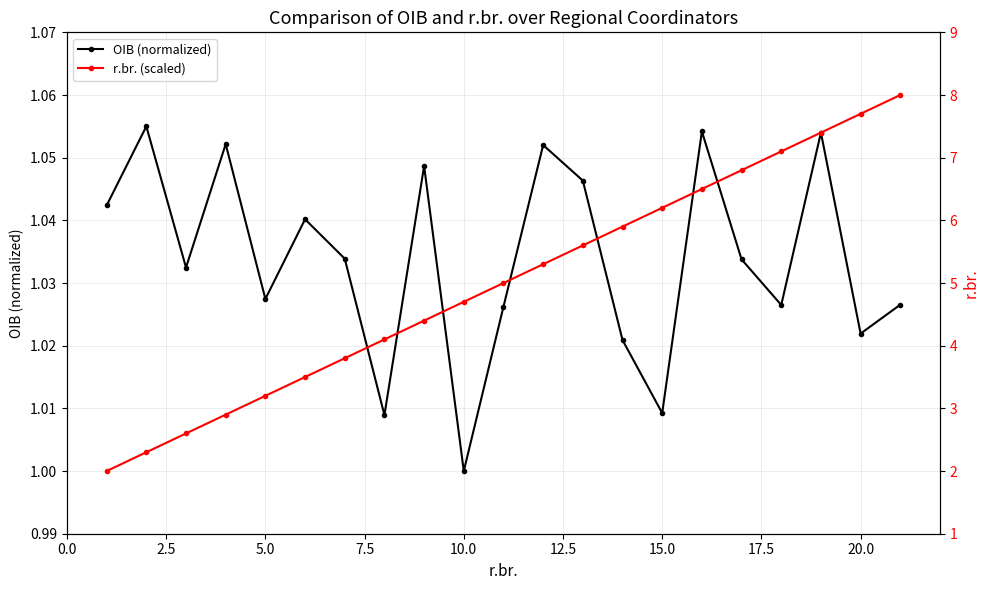

True or false: OIB (normalized) has more than 0 interior local peaks.

True